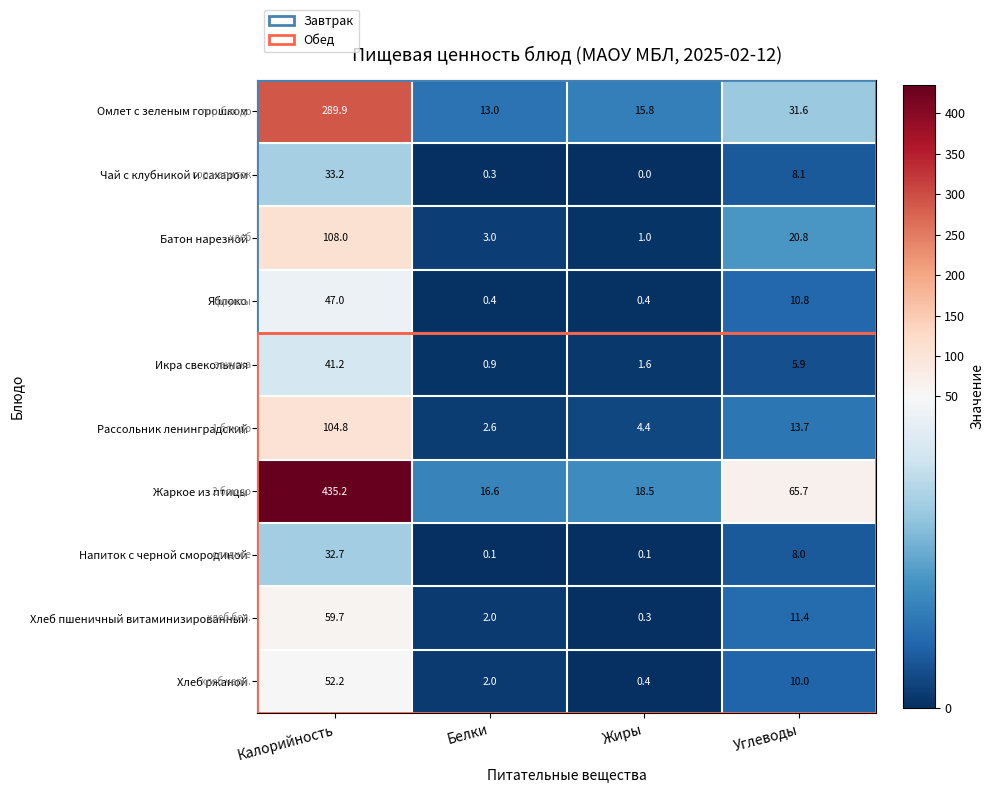

What is the maximum value for Икра свекольная?

41.2